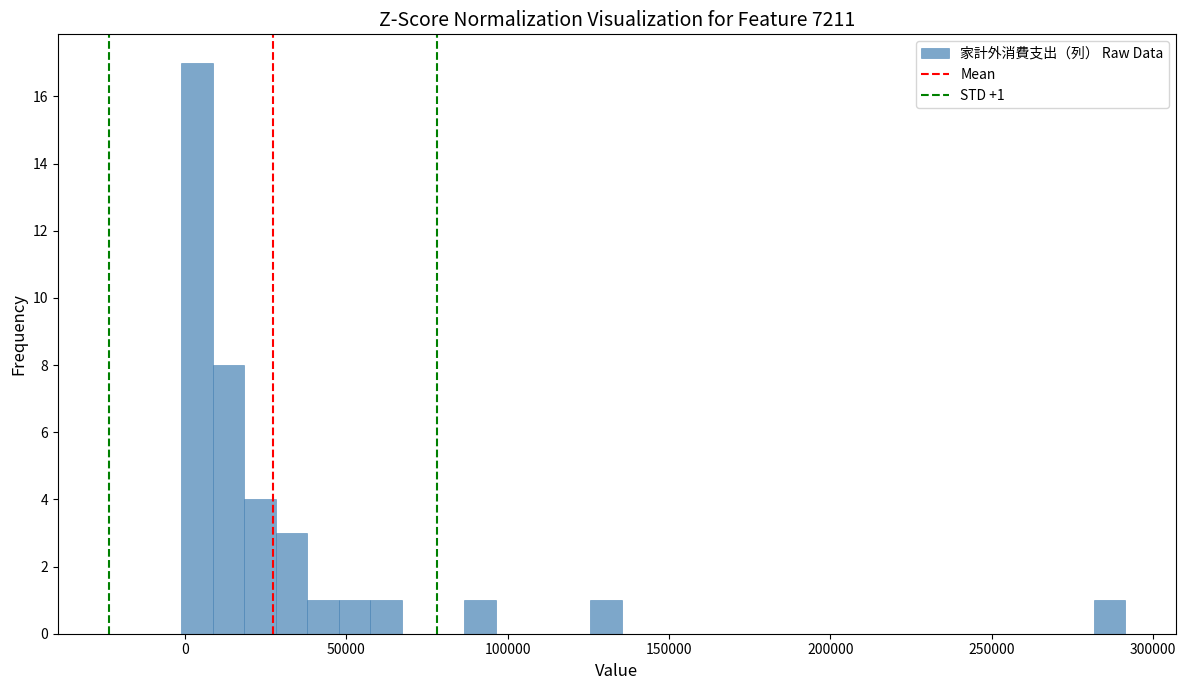

Read against the x-axis, roughly where is the centre of the tallest bar?

5000